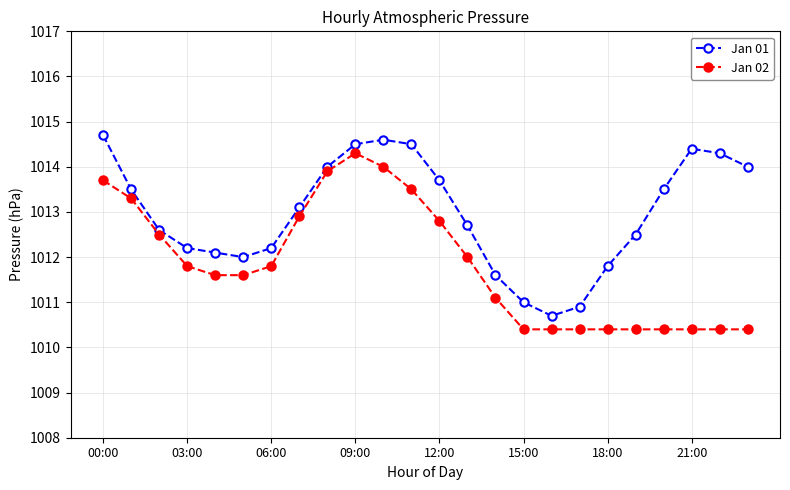

How many data points does each series have?

24